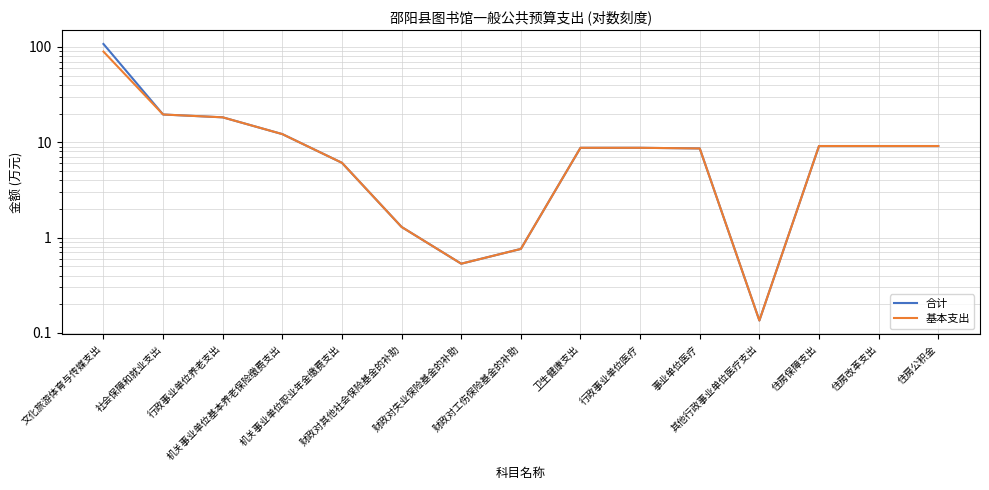

What are all the series names shown in the legend?

合计, 基本支出